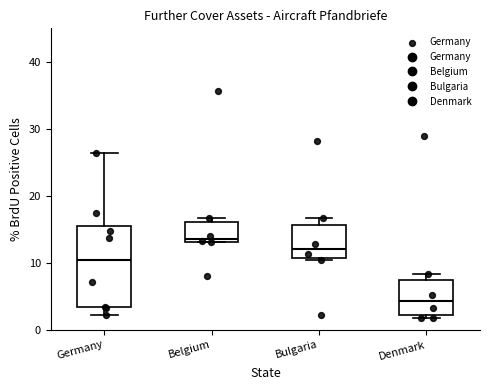

Which box's median line is the highest?

Belgium